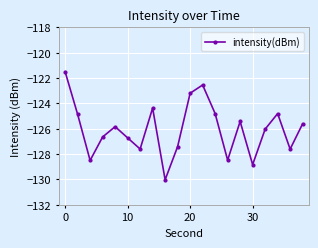

What is the value of the 10th point from the left?

-127.4